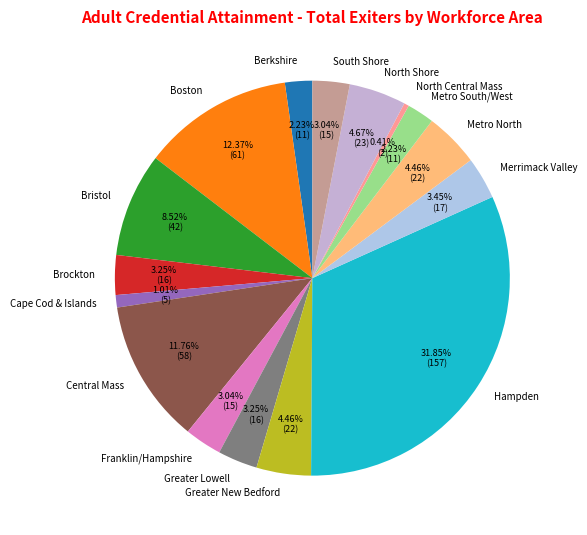

What is the largest slice in the pie chart?

Hampden